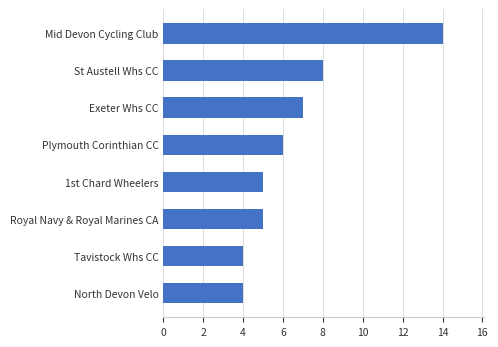

What is the difference between the maximum and minimum values?

10